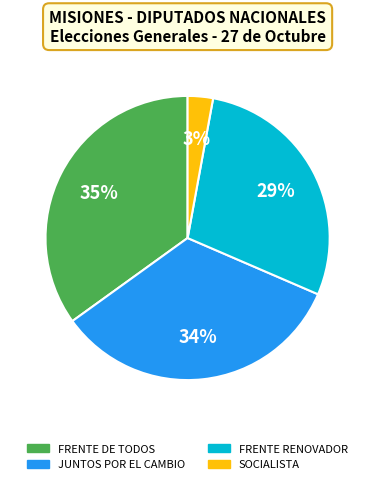

Count the number of slices in the pie.

4